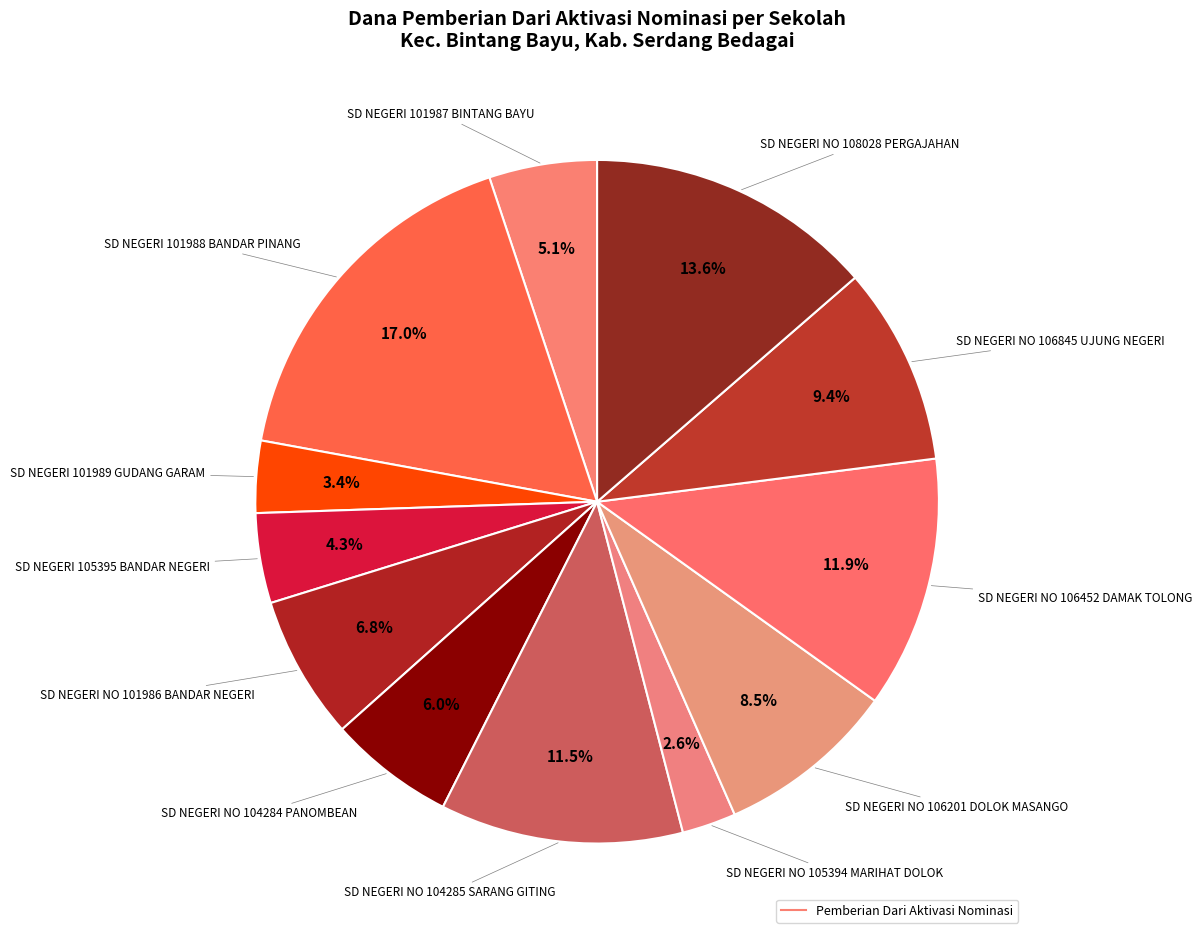

To the nearest percent, what is the average slice percentage?

8%